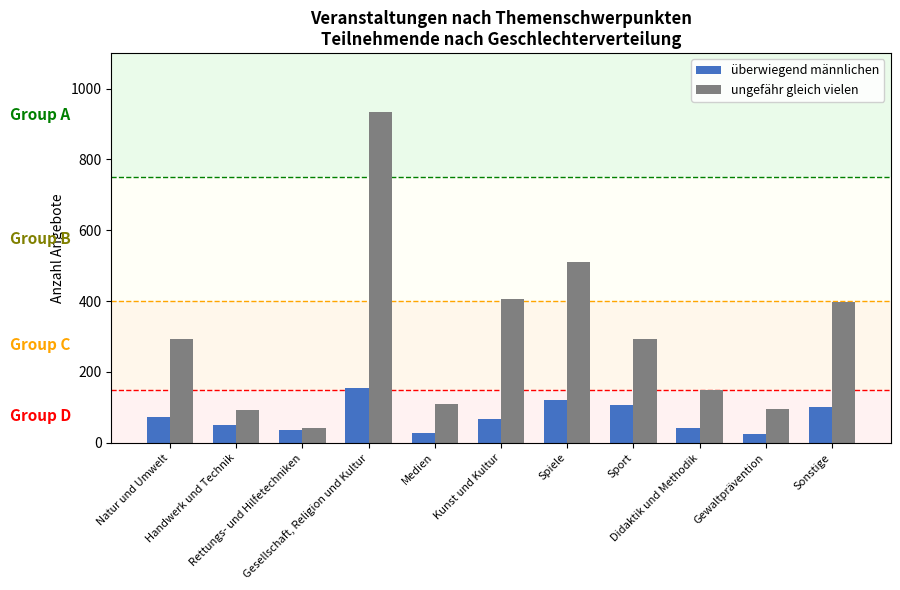

List the series in order of their overall mean, lowest first.

überwiegend männlichen, ungefähr gleich vielen